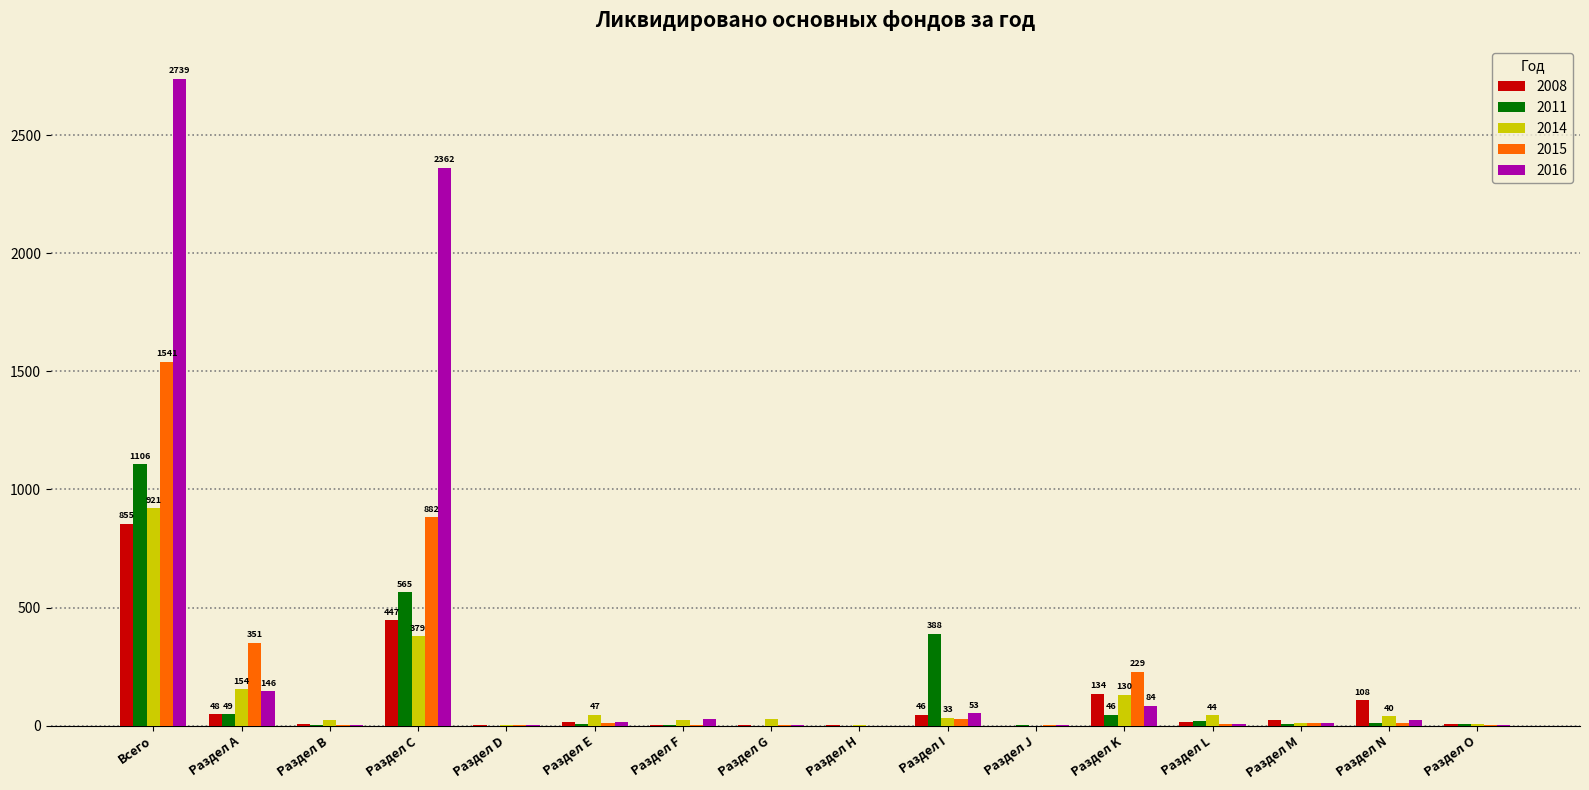

What is the sum of all 2011 values?

2212